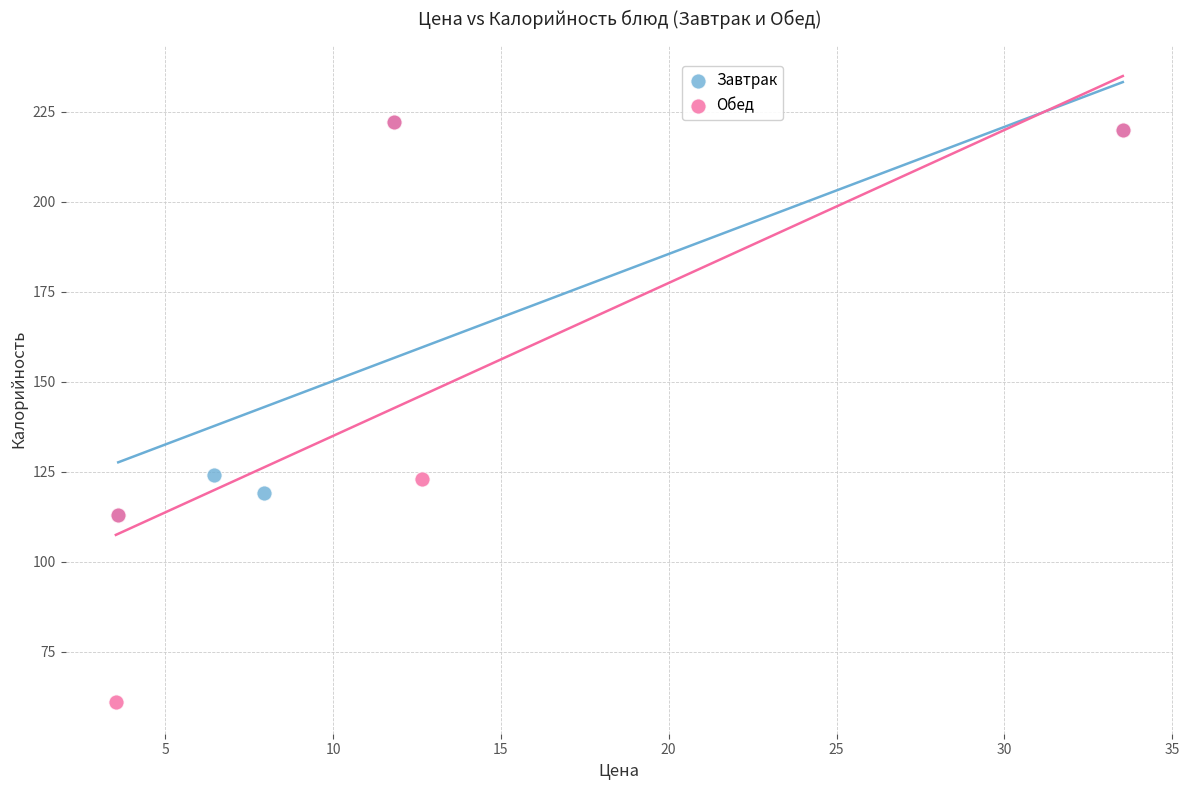

Which series contains the lowest Y value?

Обед